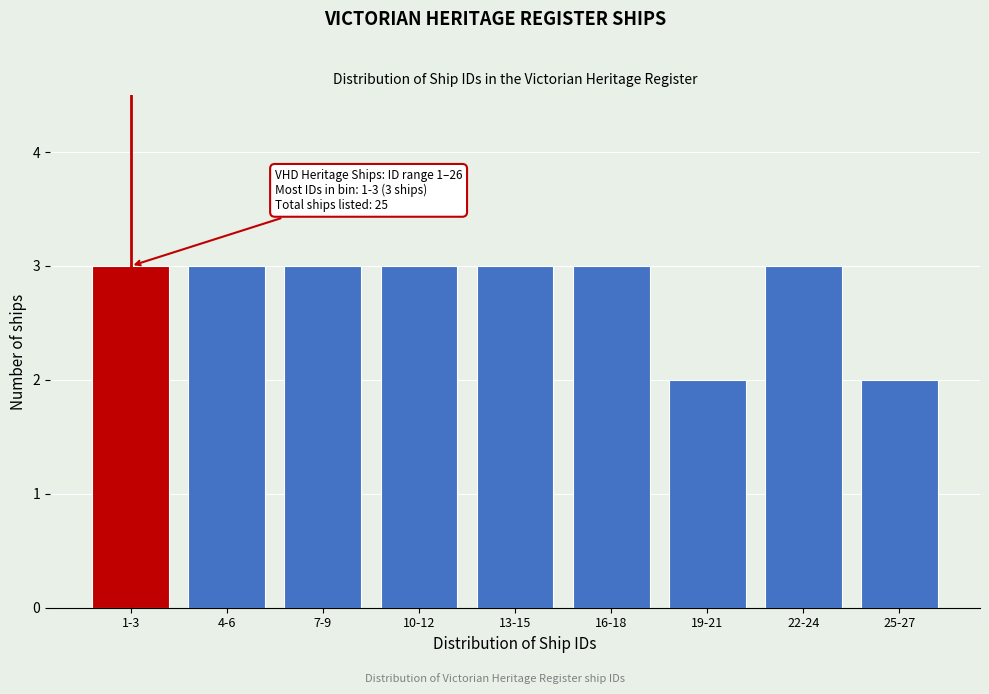

Reading right to left, list all the values displayed in this chart.

25-27=2	22-24=3	19-21=2	16-18=3	13-15=3	10-12=3	7-9=3	4-6=3	1-3=3